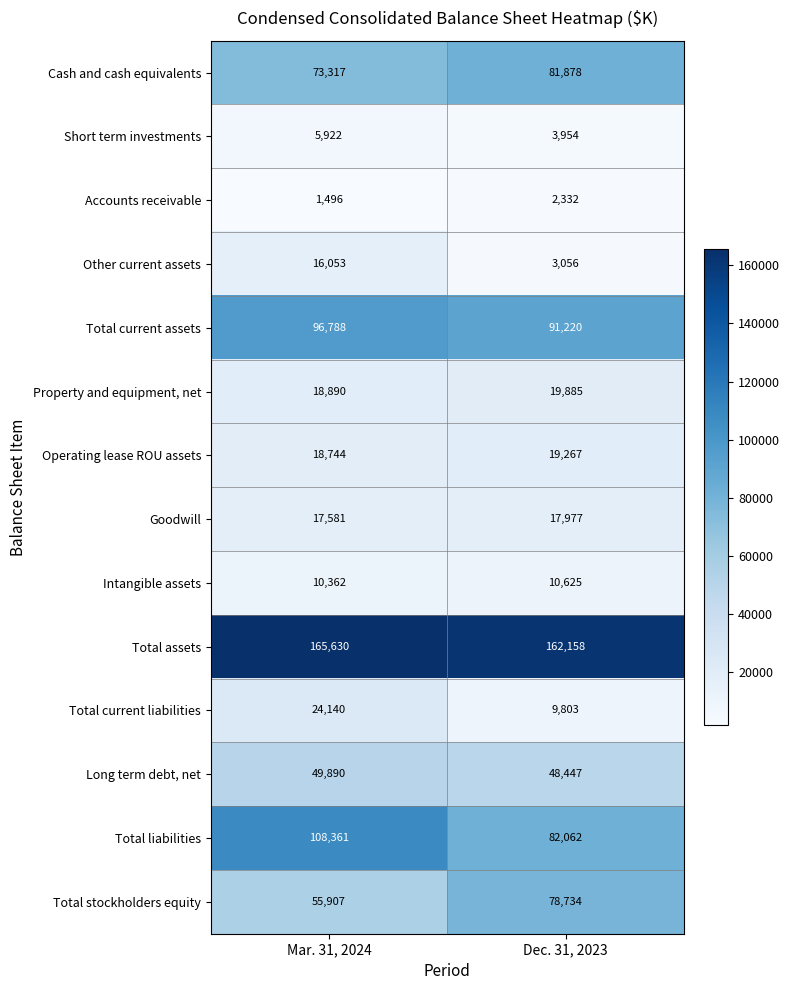

What is the sum of the Operating lease ROU assets values at Mar. 31, 2024 and Dec. 31, 2023?

38011